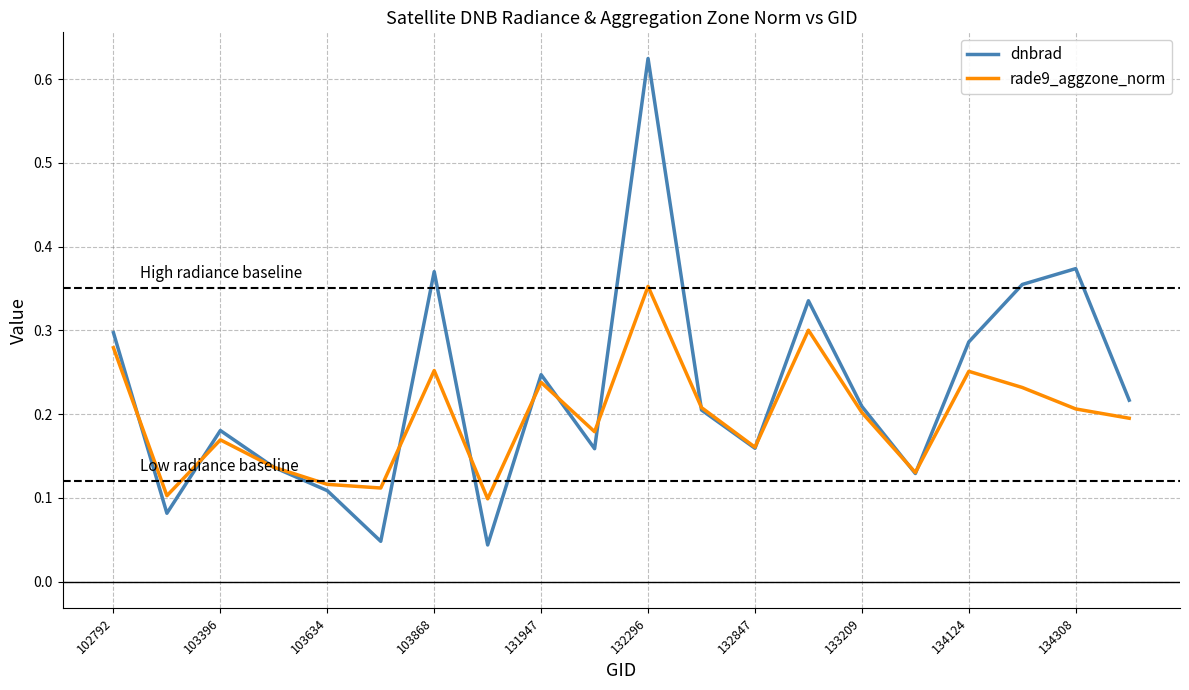

Which series has the widest spread of values?

dnbrad